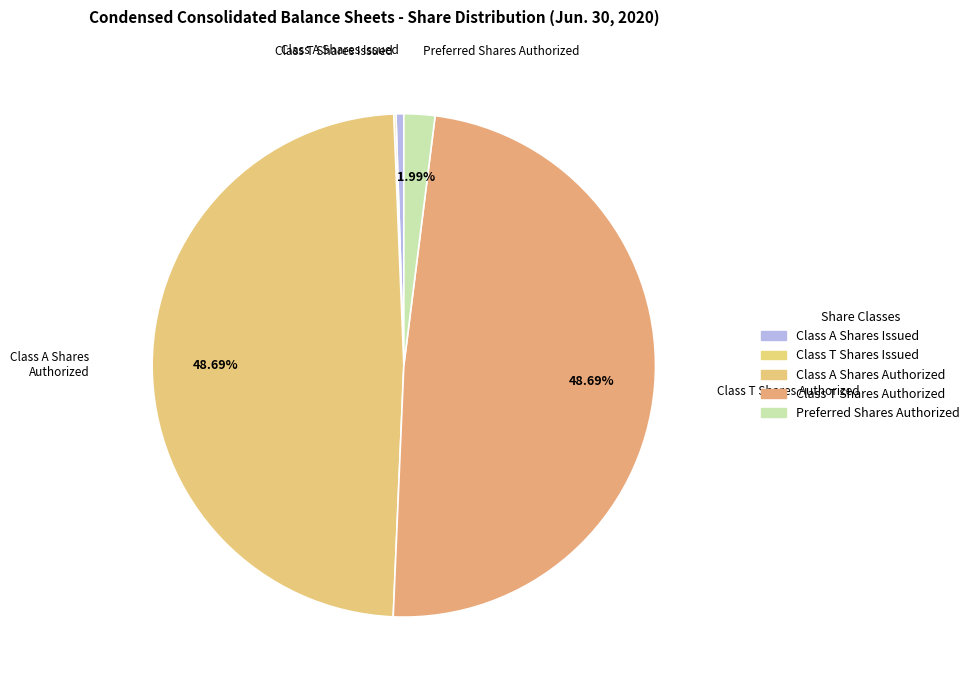

What percentage is NOT represented by Class T Shares Issued?

99.9%